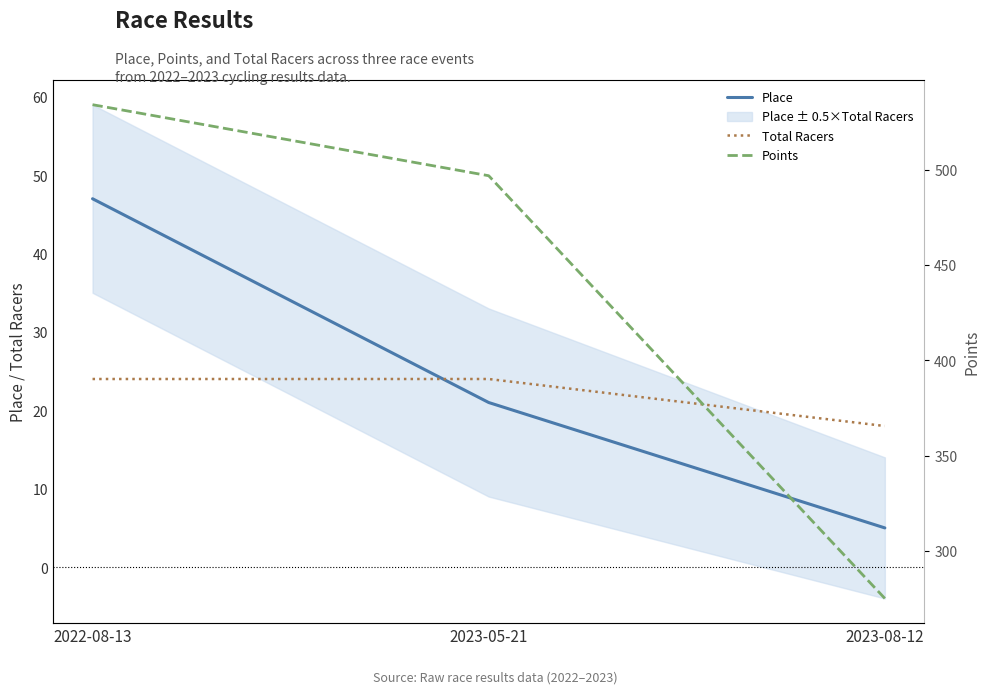

Reading left to right, what are all the values shown in this chart?

Place: 2022-08-13=47.0	2023-05-21=21.0	2023-08-12=5.0
Total Racers: 2022-08-13=24.0	2023-05-21=24.0	2023-08-12=18.0
Points: 2022-08-13=534.1	2023-05-21=496.8	2023-08-12=275.0